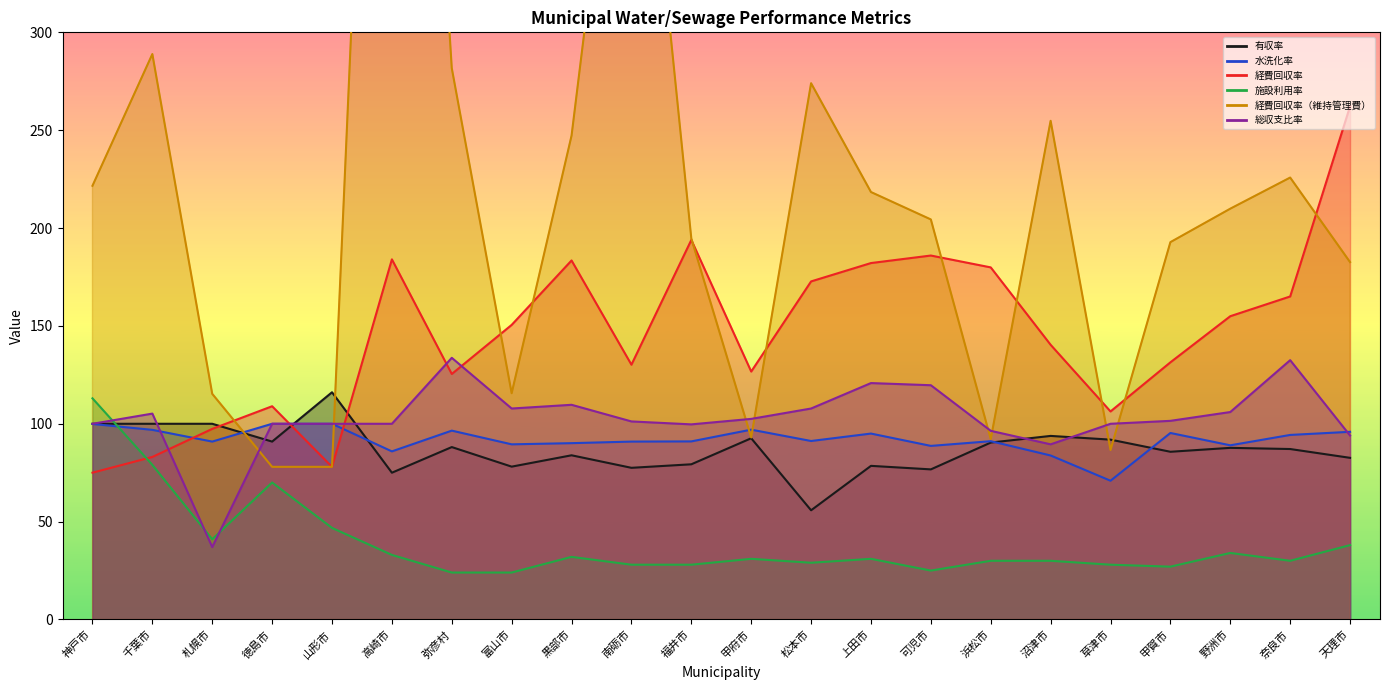

Count the number of data series in this chart.

6